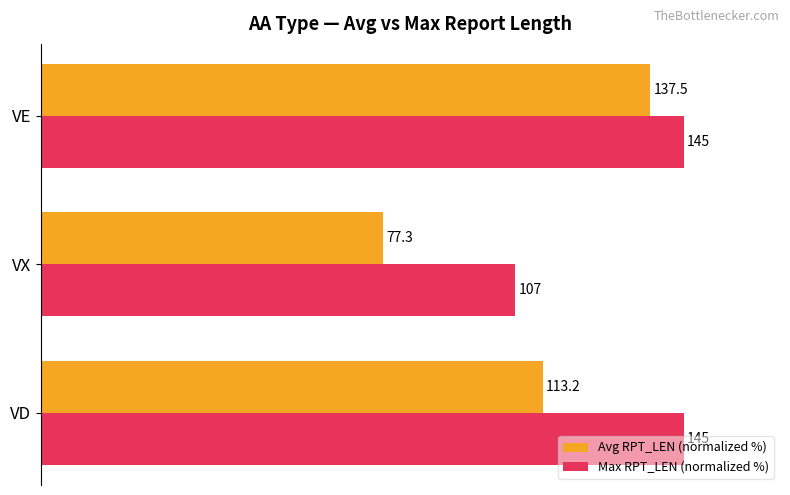

What are all the series names shown in the legend?

Avg RPT_LEN (normalized %), Max RPT_LEN (normalized %)